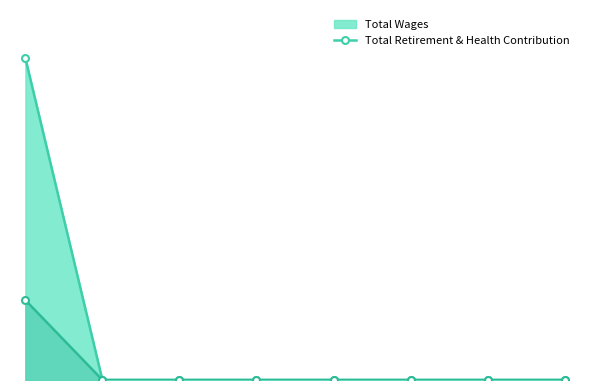

What are all the series names shown in the legend?

Total Wages, Total Retirement & Health Contribution